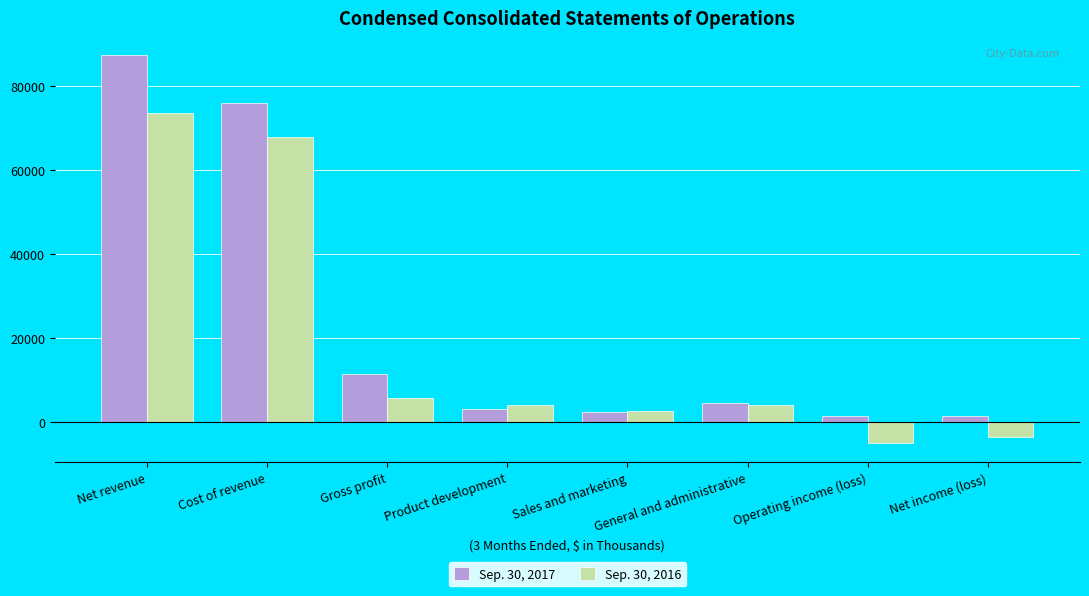

List the series in order of their peak value, highest first.

Sep. 30, 2017, Sep. 30, 2016